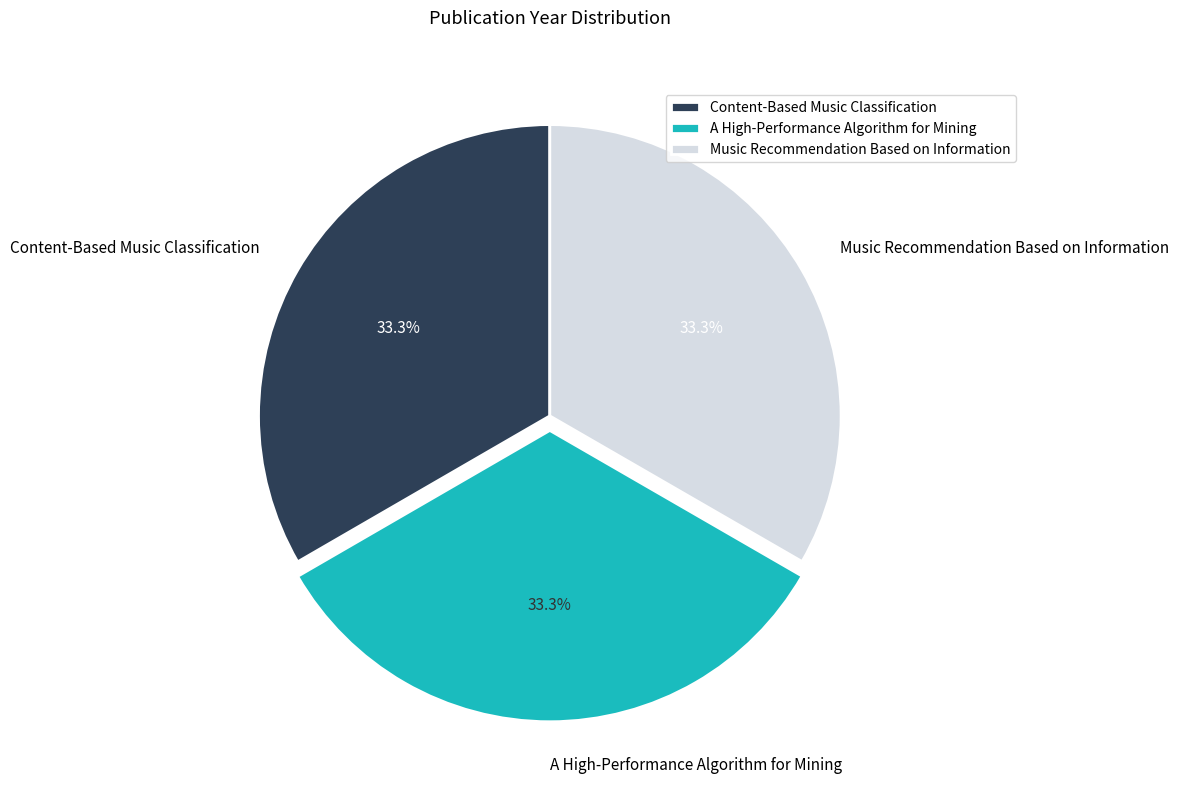

What is the ratio of the value at Music Recommendation Based on Information to the value at A High-Performance Algorithm for Mining?

1.0